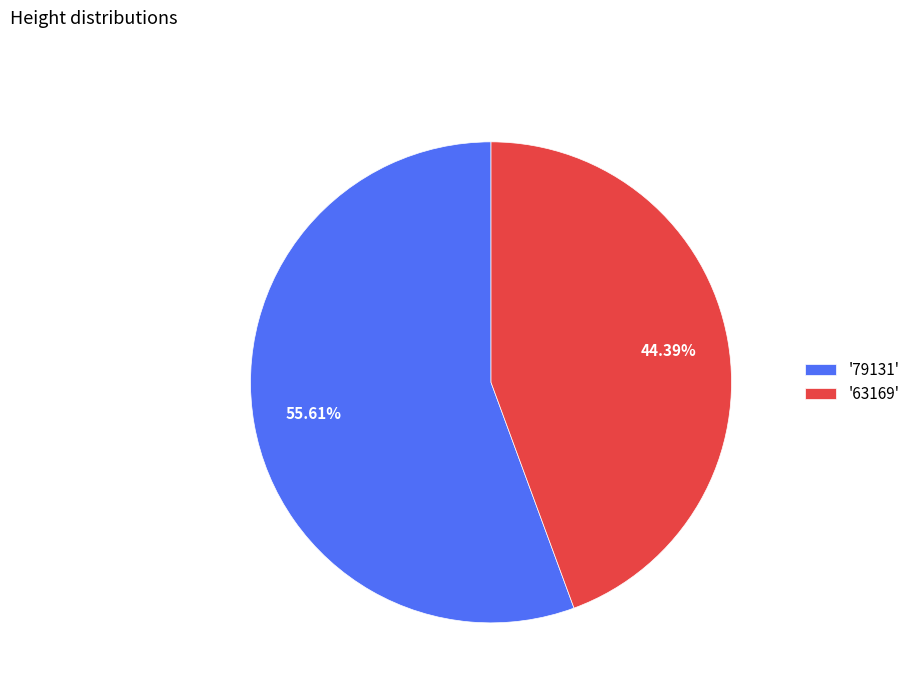

What is the ratio of the value at '63169' to the value at '79131'?

0.8